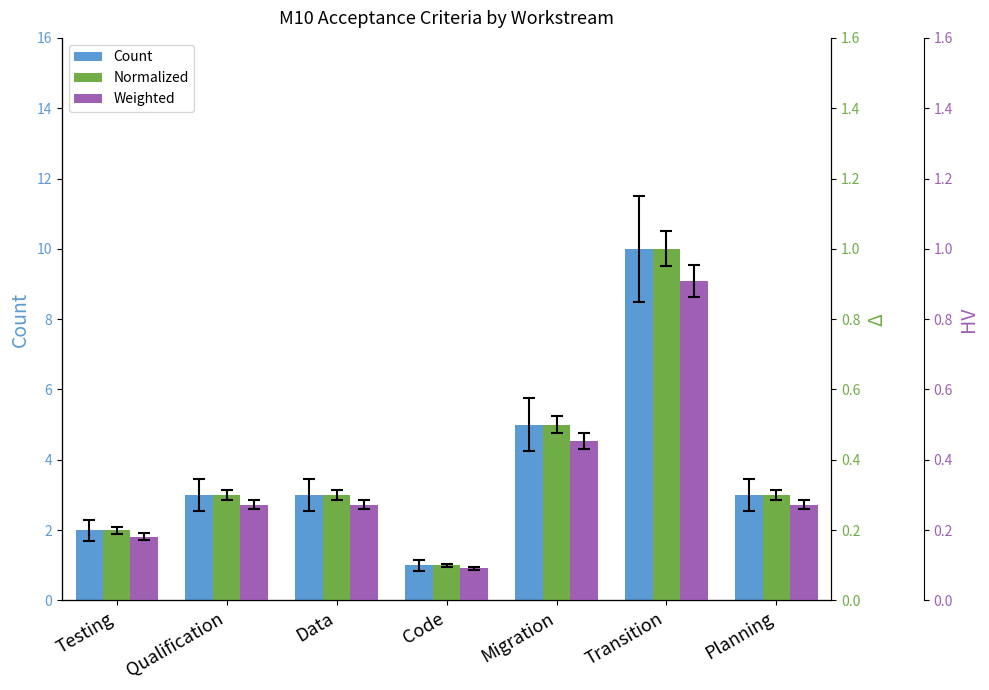

Which category has the lowest value in the Count series?

Code